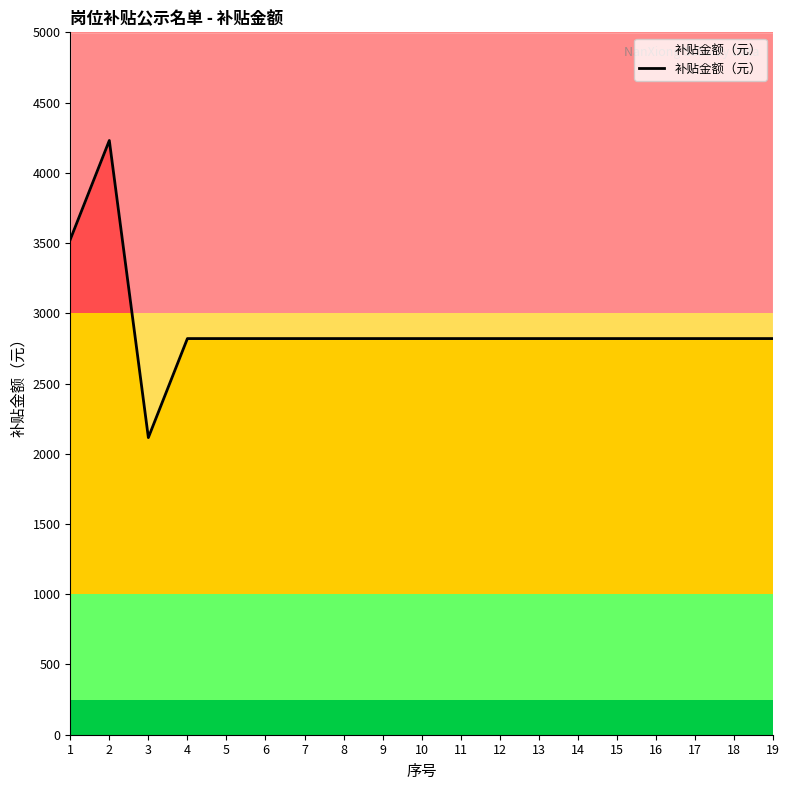

Reading left to right, extract all data points from this chart.

1=3525	2=4230	3=2115	4=2820	5=2820	6=2820	7=2820	8=2820	9=2820	10=2820	11=2820	12=2820	13=2820	14=2820	15=2820	16=2820	17=2820	18=2820	19=2820